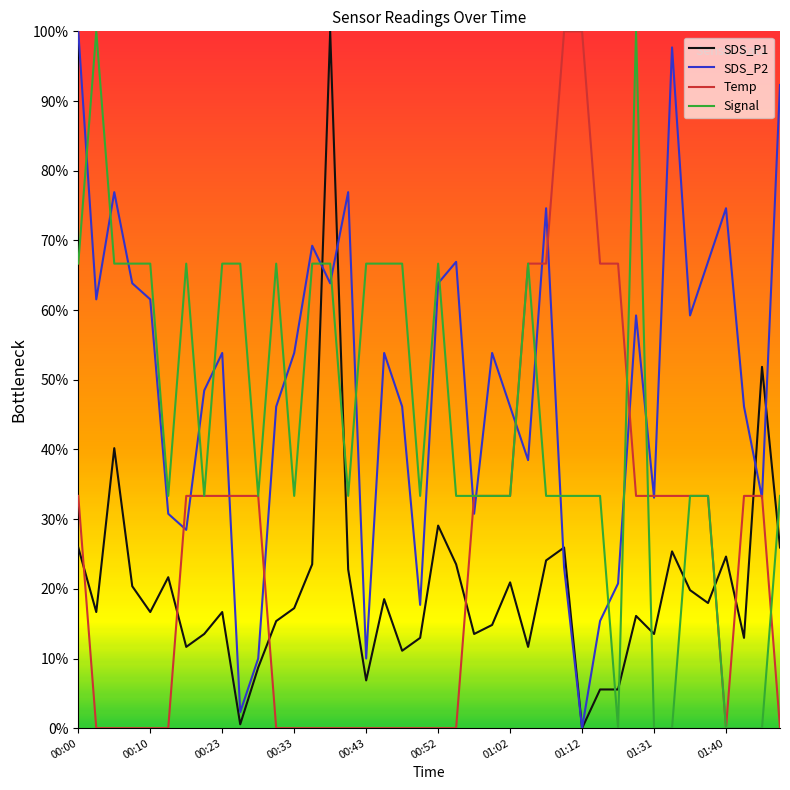

List the labels in order of Temp value, smallest first.

00:10, 00:23, 00:33, 00:43, 00:52, 11, 12, 13, 14, 15, 16, 17, 18, 19, 20, 21, 36, 39, 00:00, 01:02, 01:12, 01:31, 01:40, 10, 22, 23, 24, 31, 32, 33, 34, 35, 37, 38, 25, 26, 29, 30, 27, 28